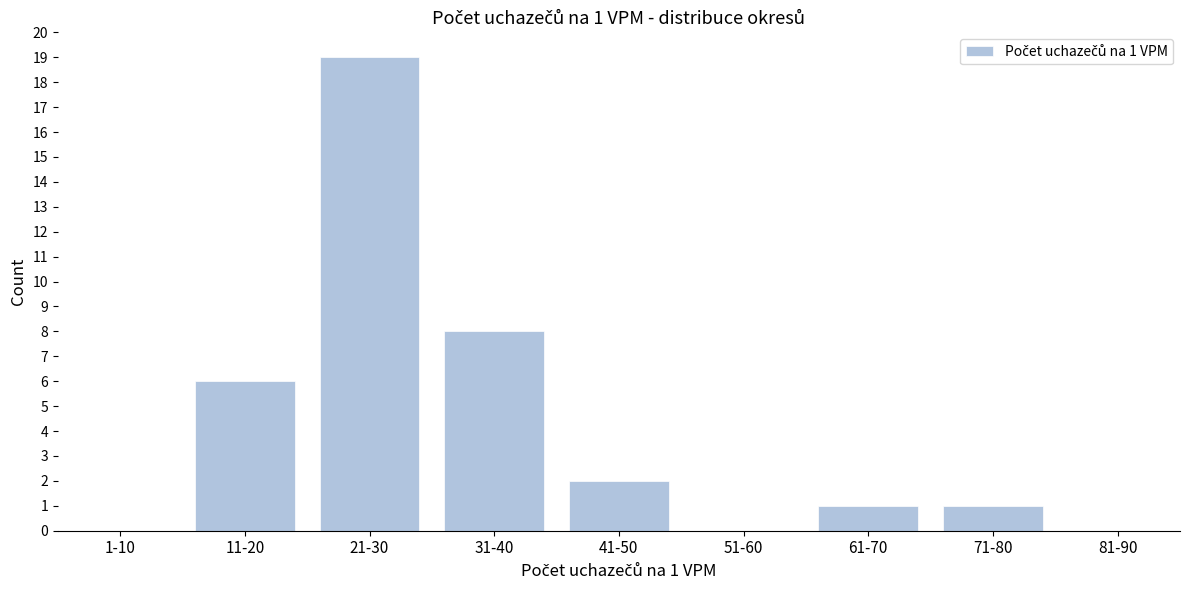

Reading left to right, what are all the values shown in this chart?

1-10=0	11-20=6	21-30=19	31-40=8	41-50=2	51-60=0	61-70=1	71-80=1	81-90=0